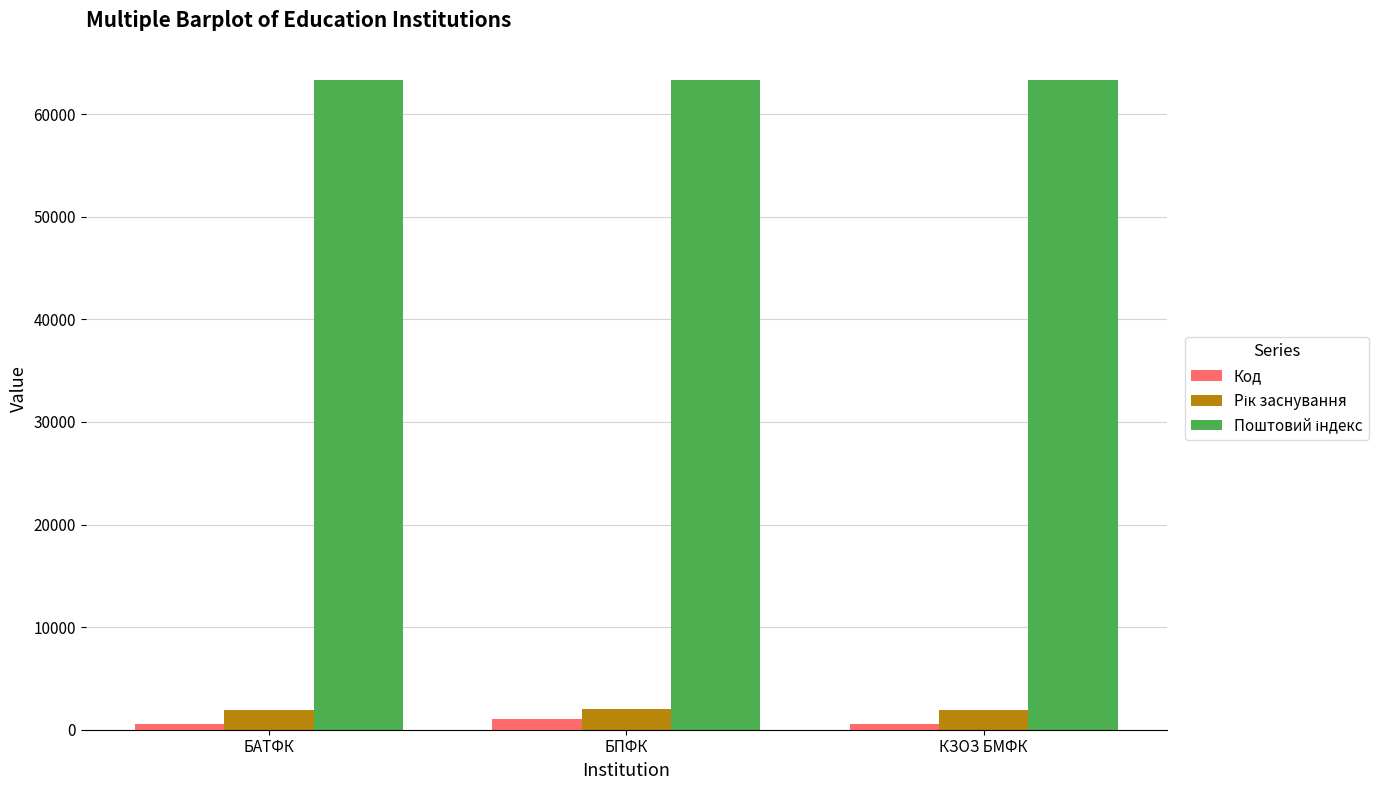

The value of Код at КЗОЗ БМФК is 583. True or false?

True